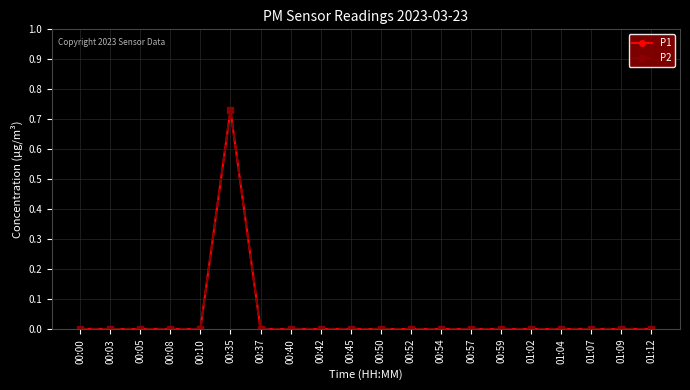

Does the chart have visible grid lines?

Yes